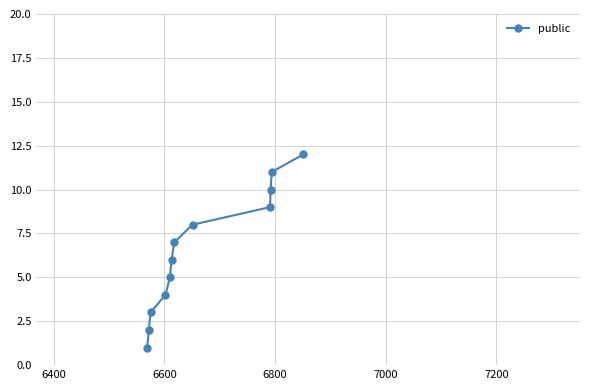

What is the difference between the second highest and minimum values?

10